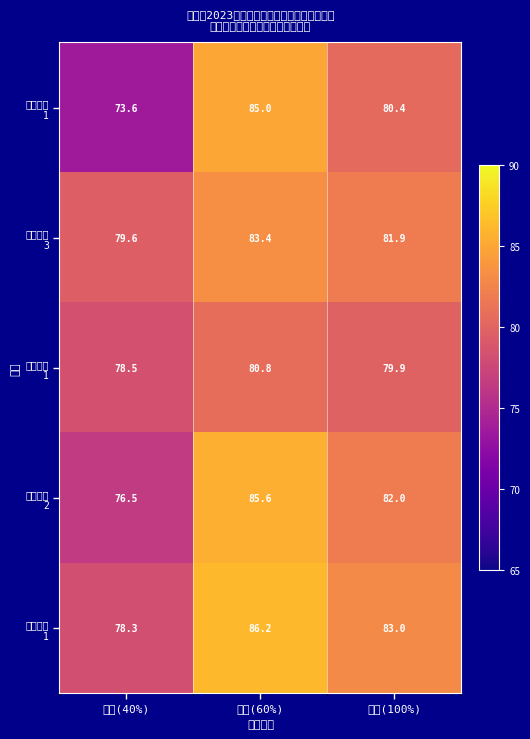

What is the difference between the highest and lowest values at 面试(60%)?

5.4